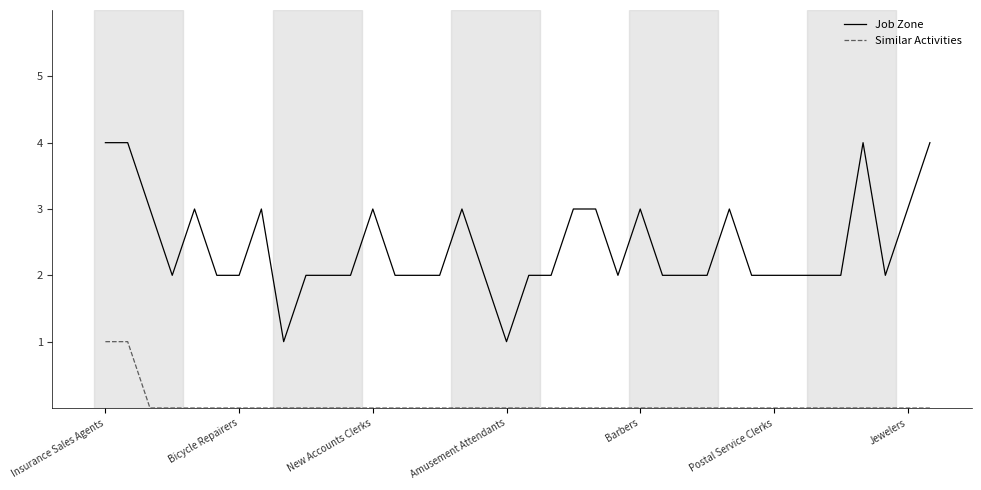

What is the difference between the maximum and minimum values in the Job Zone series?

3